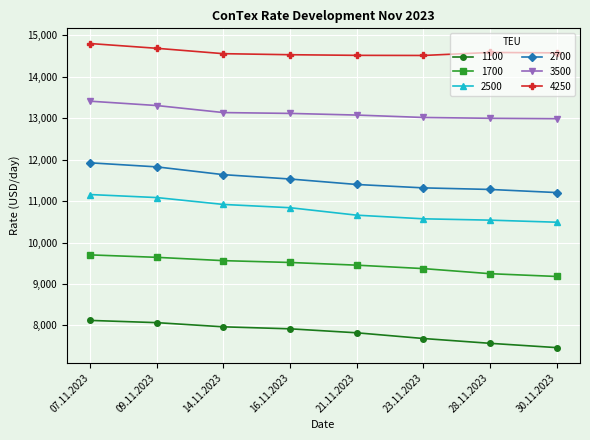

At 23.11.2023, list the series in order from largest to smallest.

4250, 3500, 2700, 2500, 1700, 1100